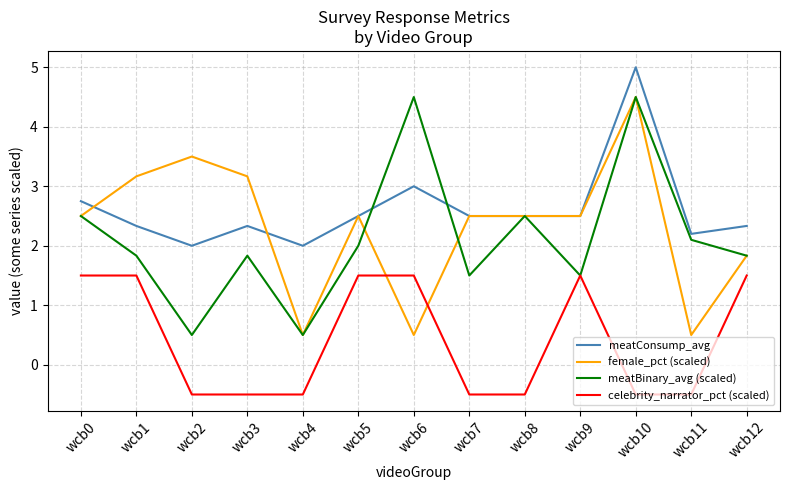

True or false: female_pct (scaled) has a value of 0.7 at wcb11.

False